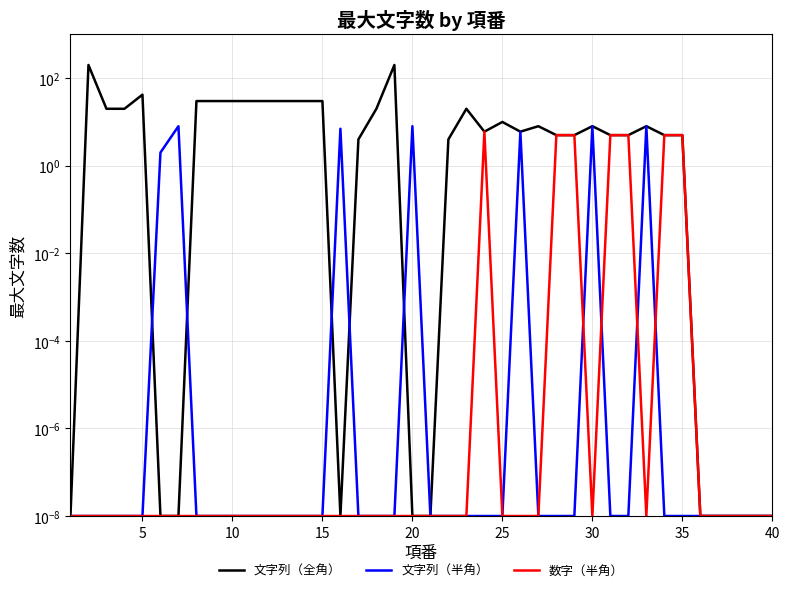

Is it true that 文字列（全角） equals 274.0 at 5?

False